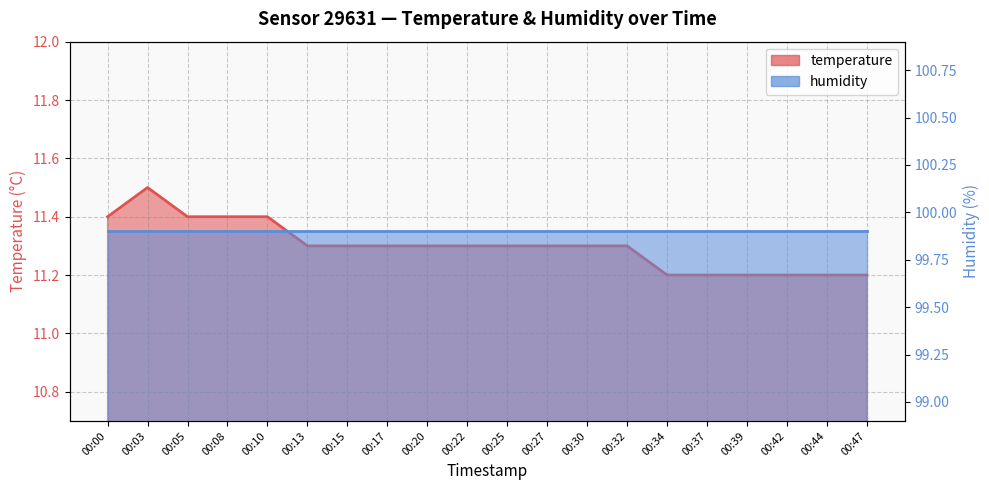

What is the ratio of the value at 00:30 to the value at 00:05?

1.0